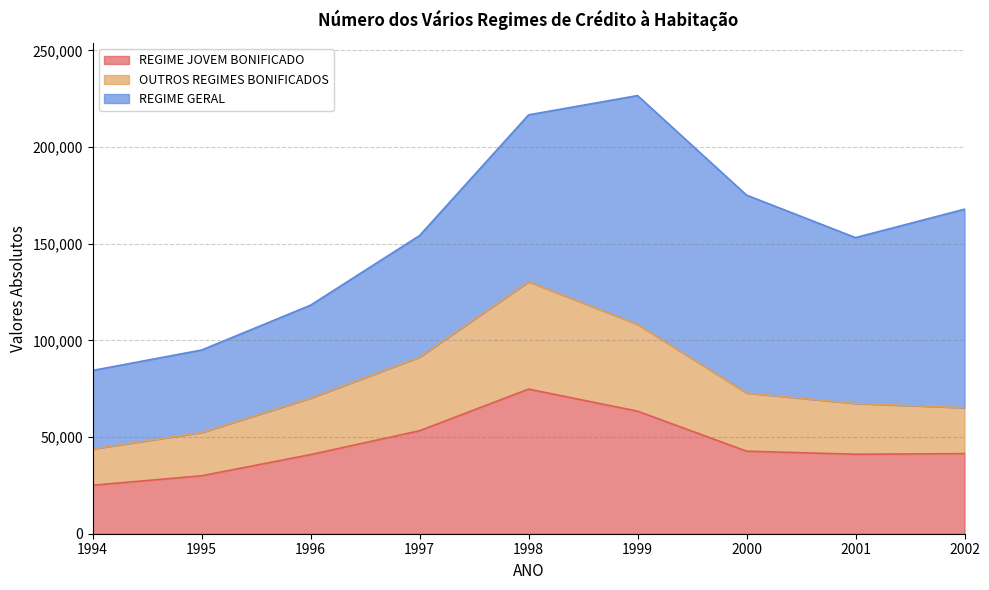

Between 1998 and 2002, which series saw the biggest shift?

OUTROS REGIMES BONIFICADOS